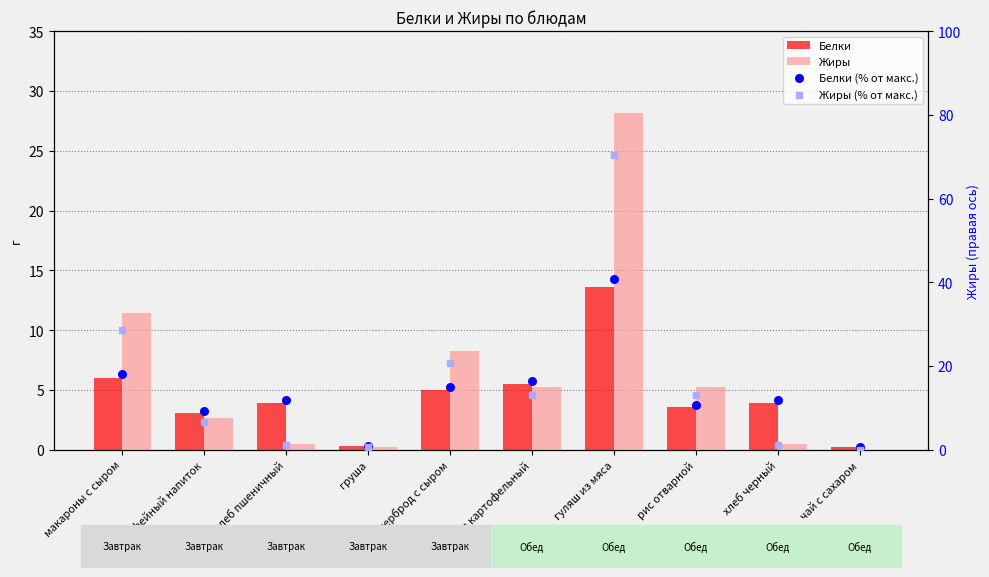

At which category is the sum across all series the highest?

гуляш из мяса